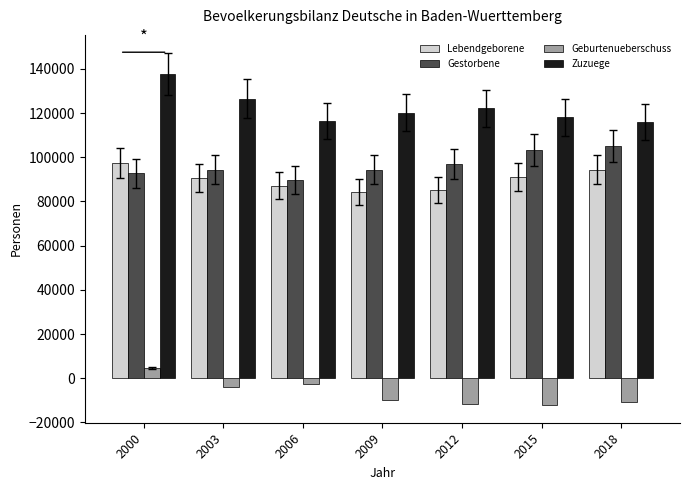

What is the minimum value shown in the chart?

-12172